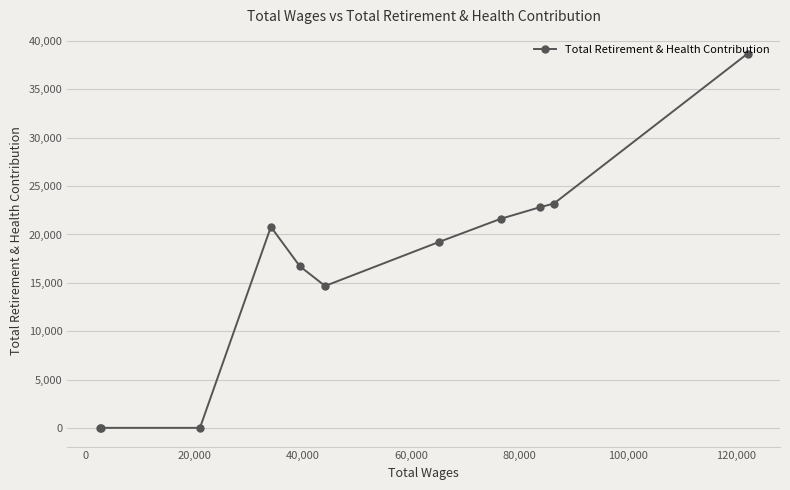

What is the average value?

16161